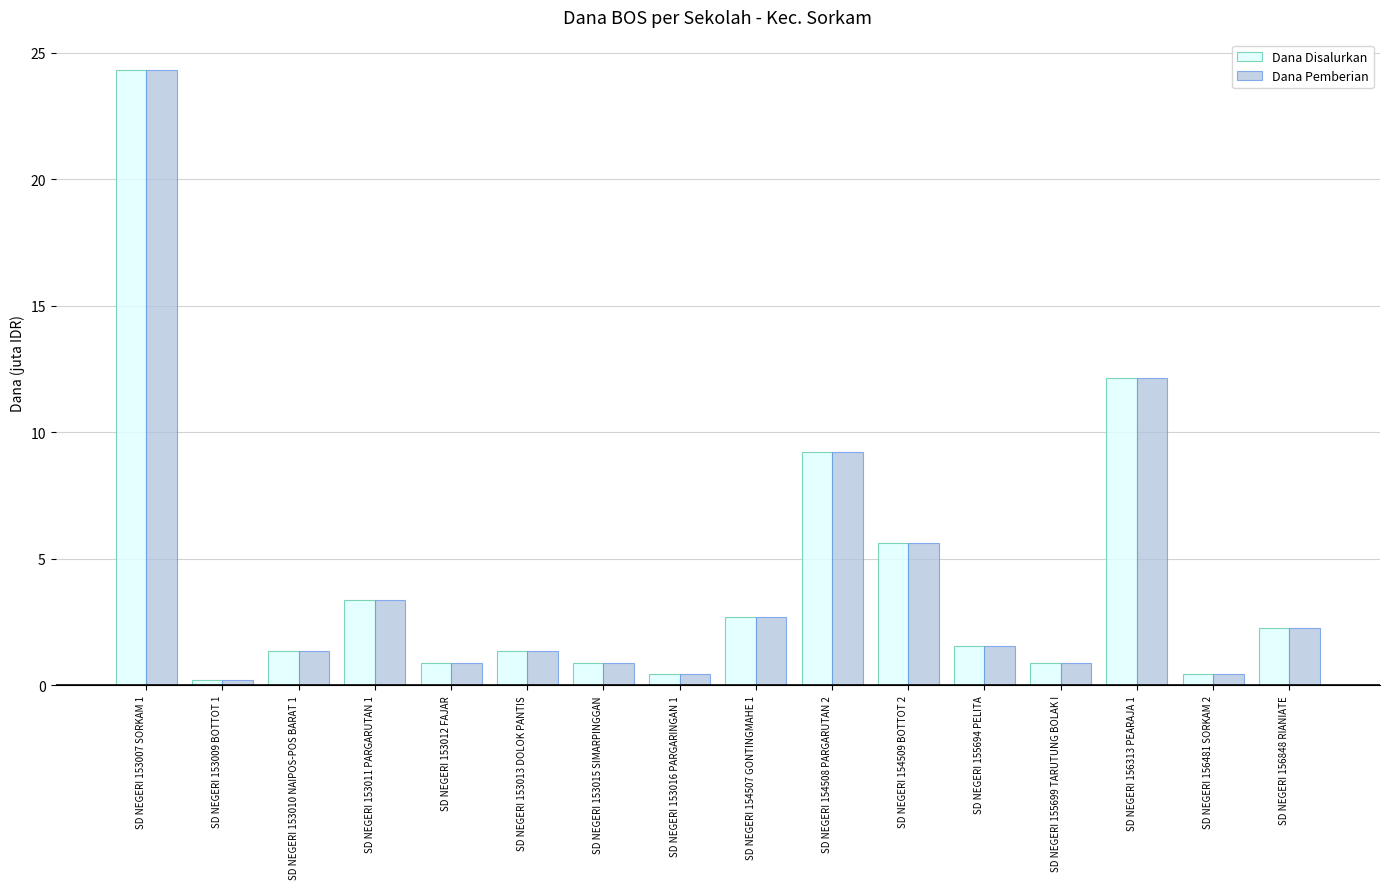

At which category is the sum across all series the highest?

SD NEGERI 153007 SORKAM 1